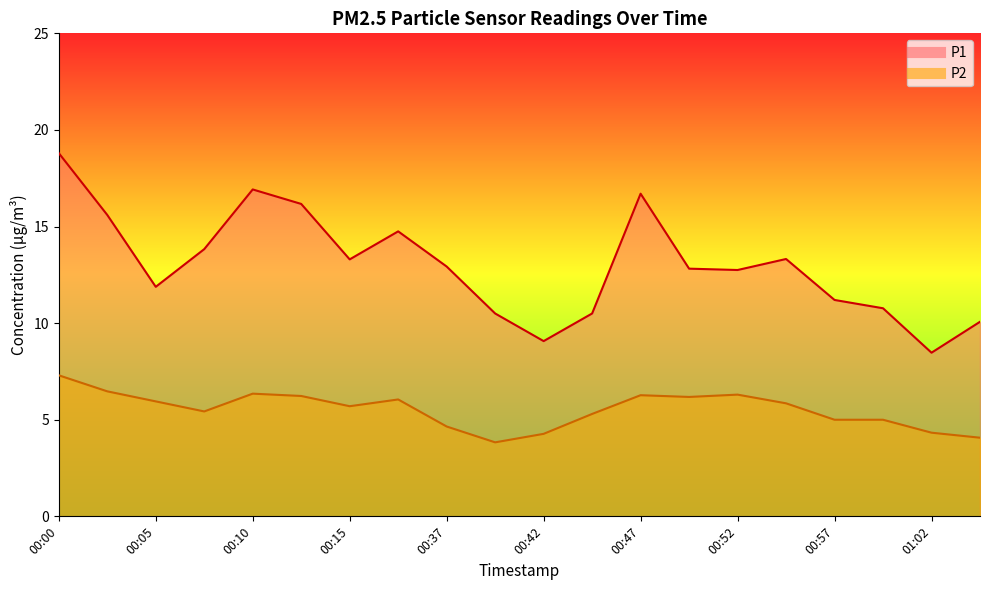

What is the maximum value for P2?

7.3